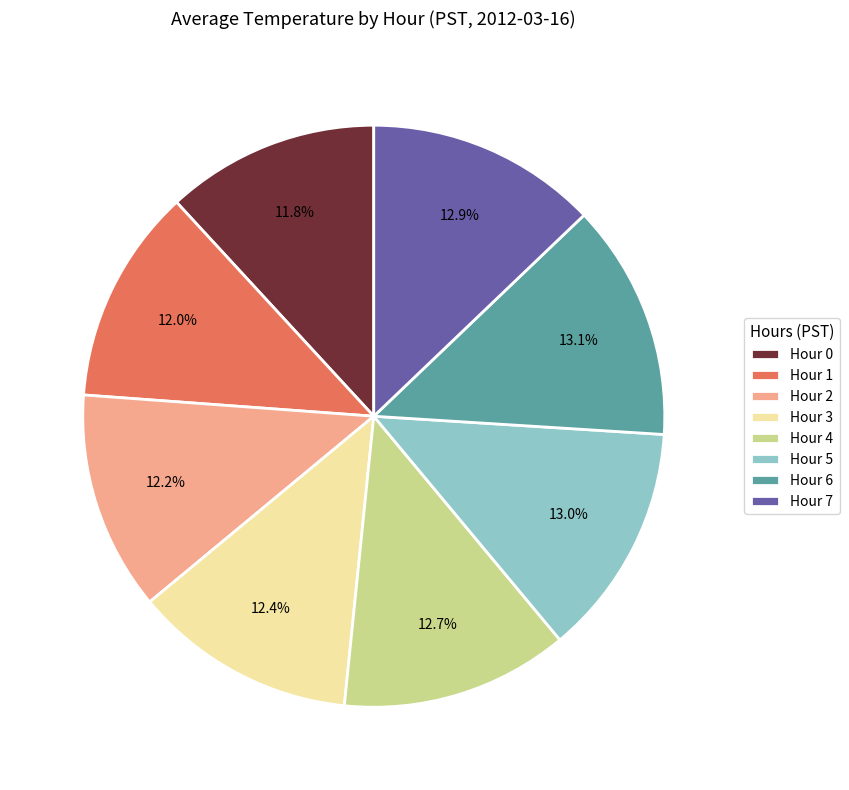

Count the number of slices in the pie.

8